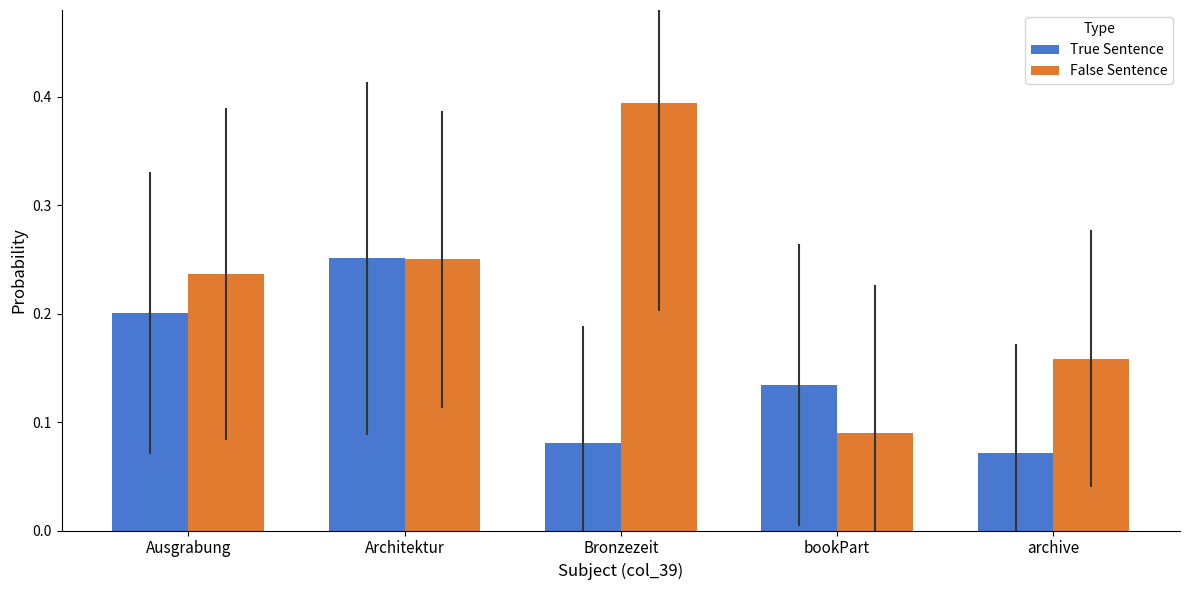

What is the sum of all False Sentence values?

1.1